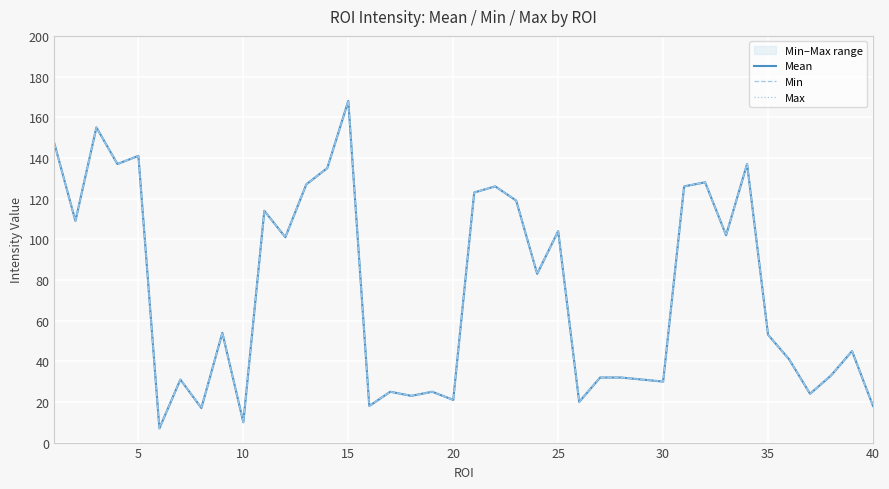

True or false: Mean and Min cross at least once.

False